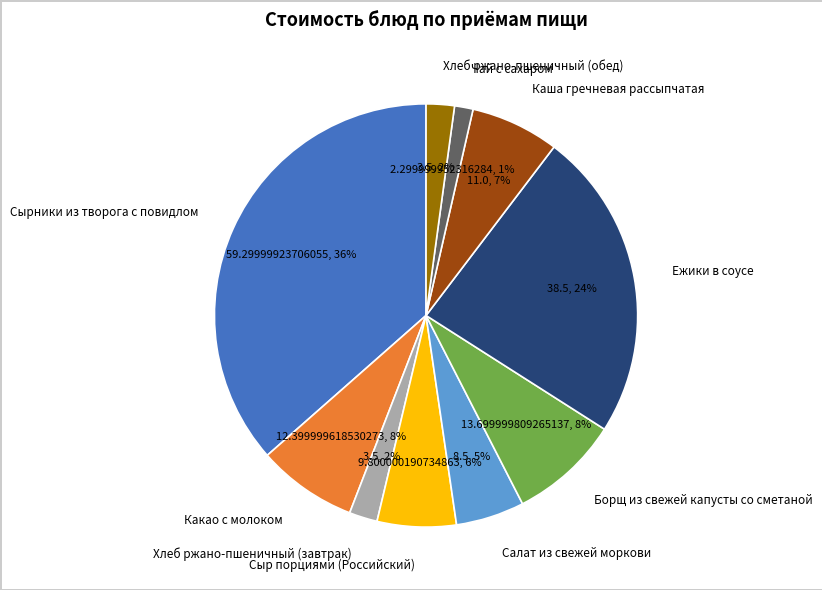

Is it true that Каша гречневая рассыпчатая is 7% of the pie?

True